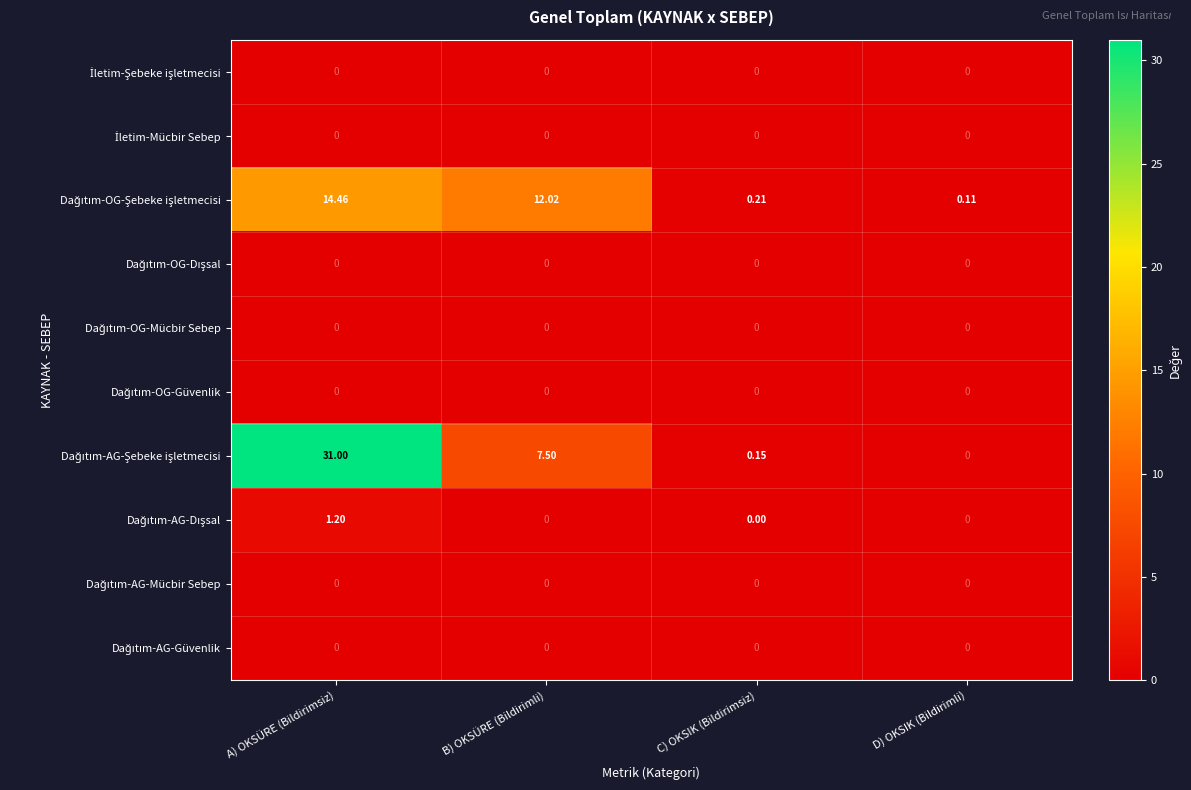

Count the number of categories in the chart.

4